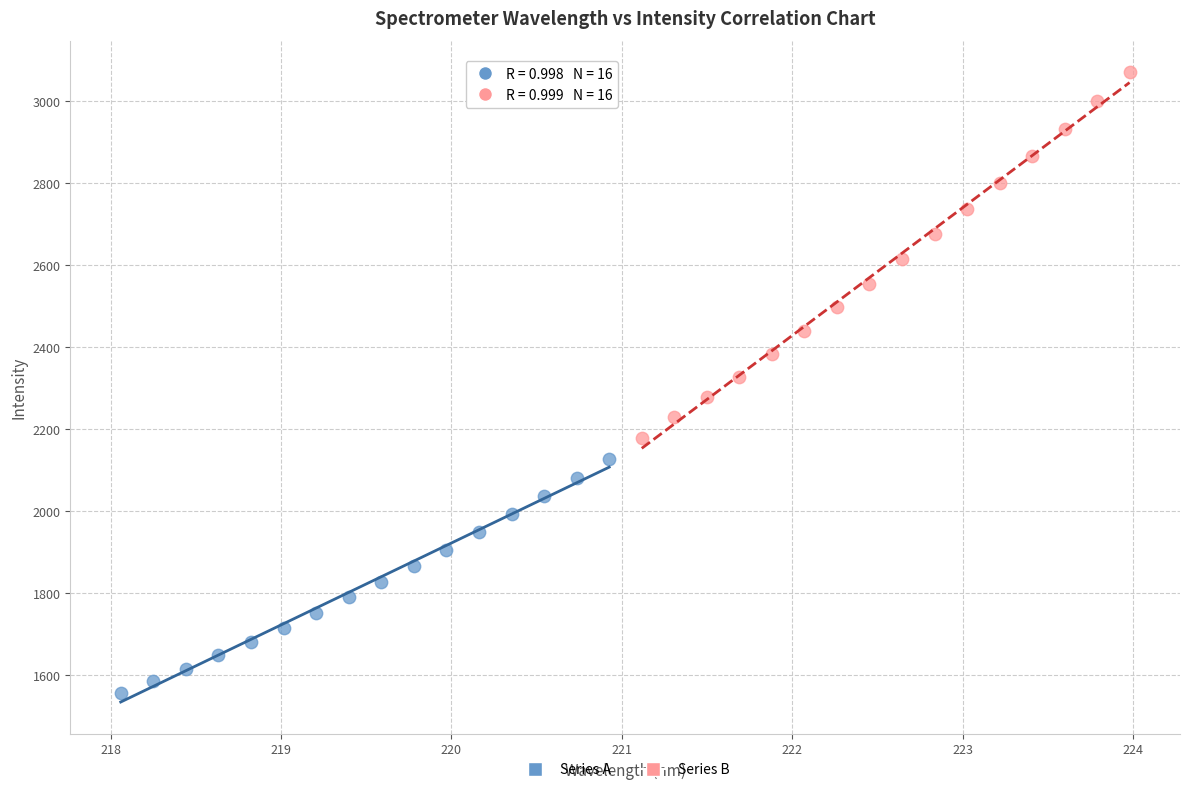

Which series has the largest Y range (max minus min)?

Series B